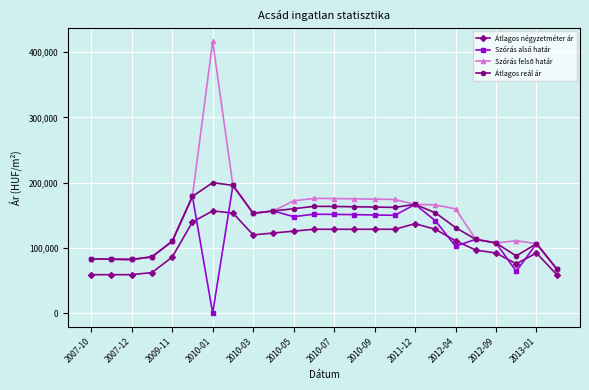

What is the maximum value shown in the chart?

416546